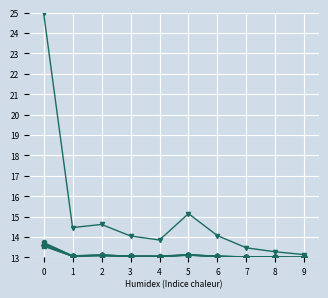

What is the difference between the highest and lowest values at 8?

0.3